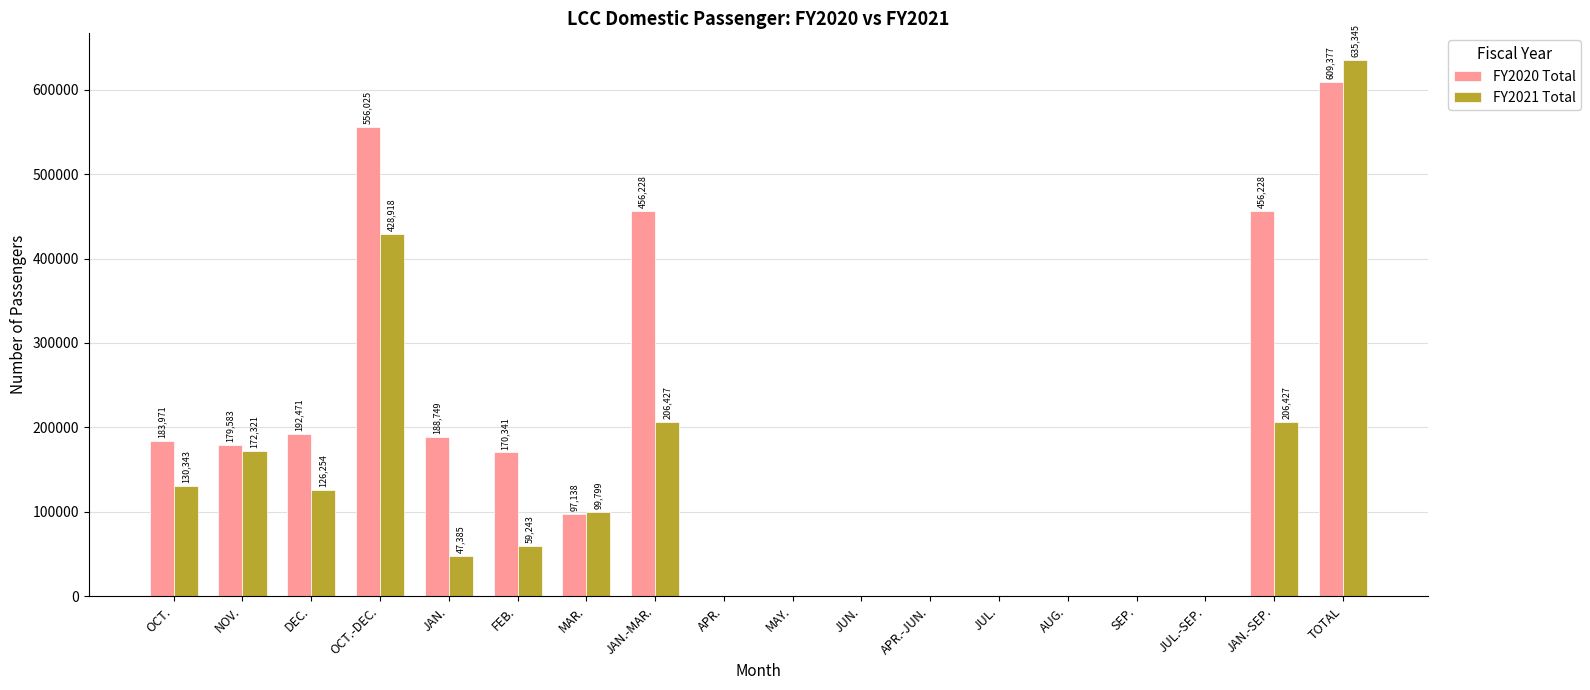

At which category is the sum across all series the highest?

TOTAL